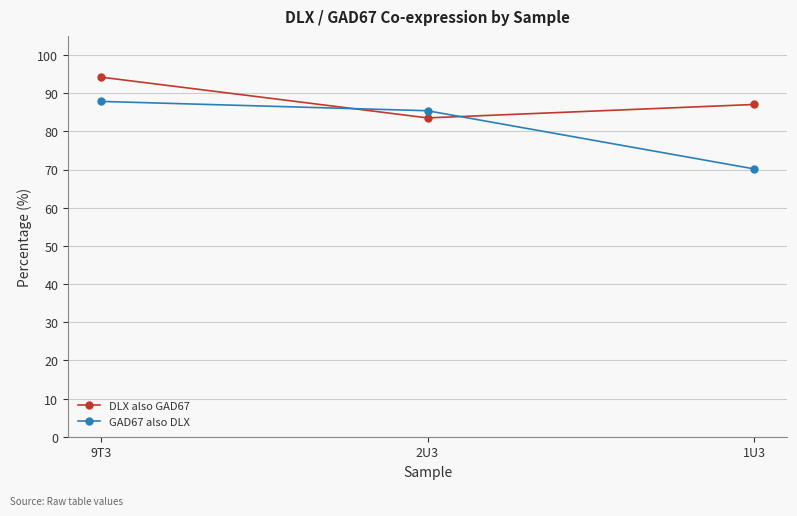

Reading left to right, extract all data points from this chart.

DLX also GAD67: 9T3=94.2	2U3=83.5	1U3=87.0
GAD67 also DLX: 9T3=87.8	2U3=85.4	1U3=70.1